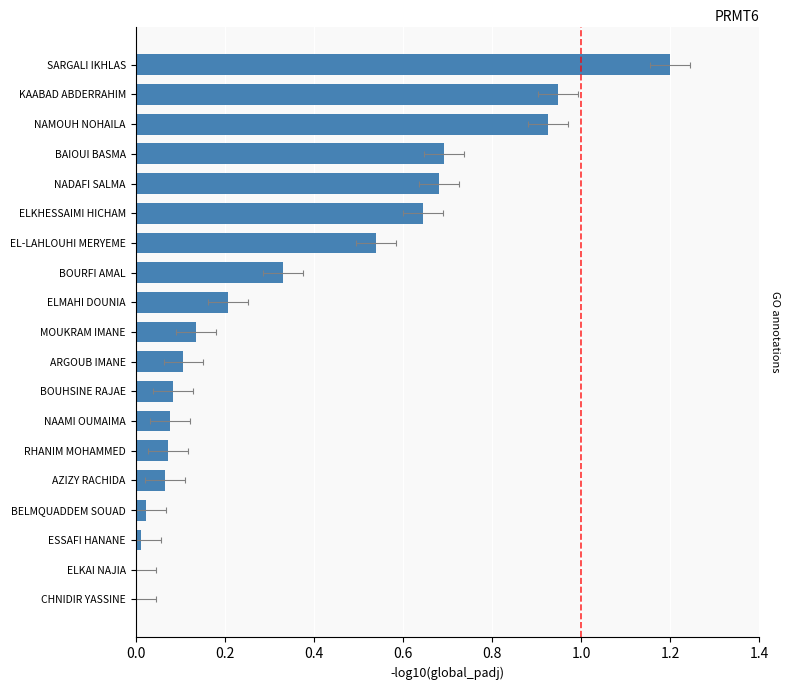

What is the change in value from ARGOUB IMANE to BELMQUADDEM SOUAD?

-0.1